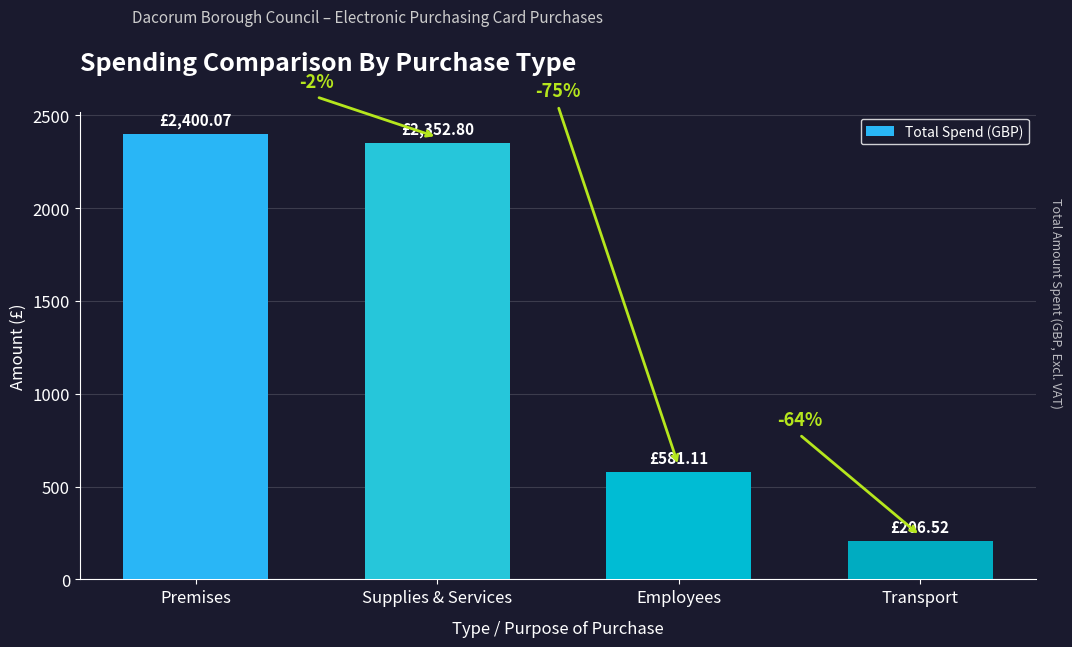

What is the approximate value at Premises?

2400.1